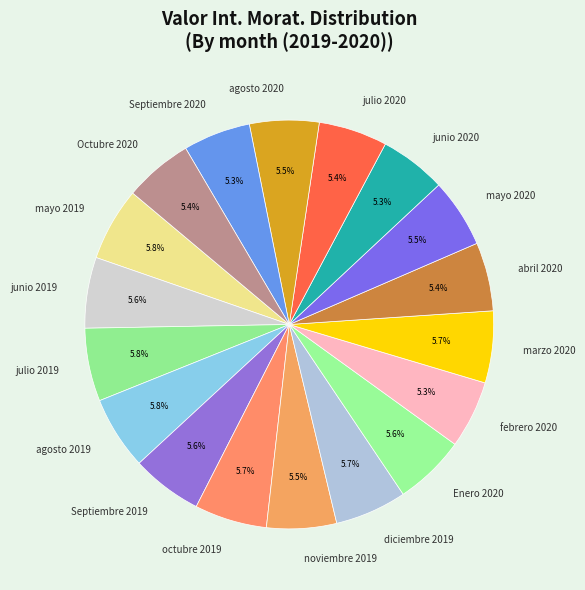

What is the ratio of the value at febrero 2020 to the value at abril 2020?

1.0